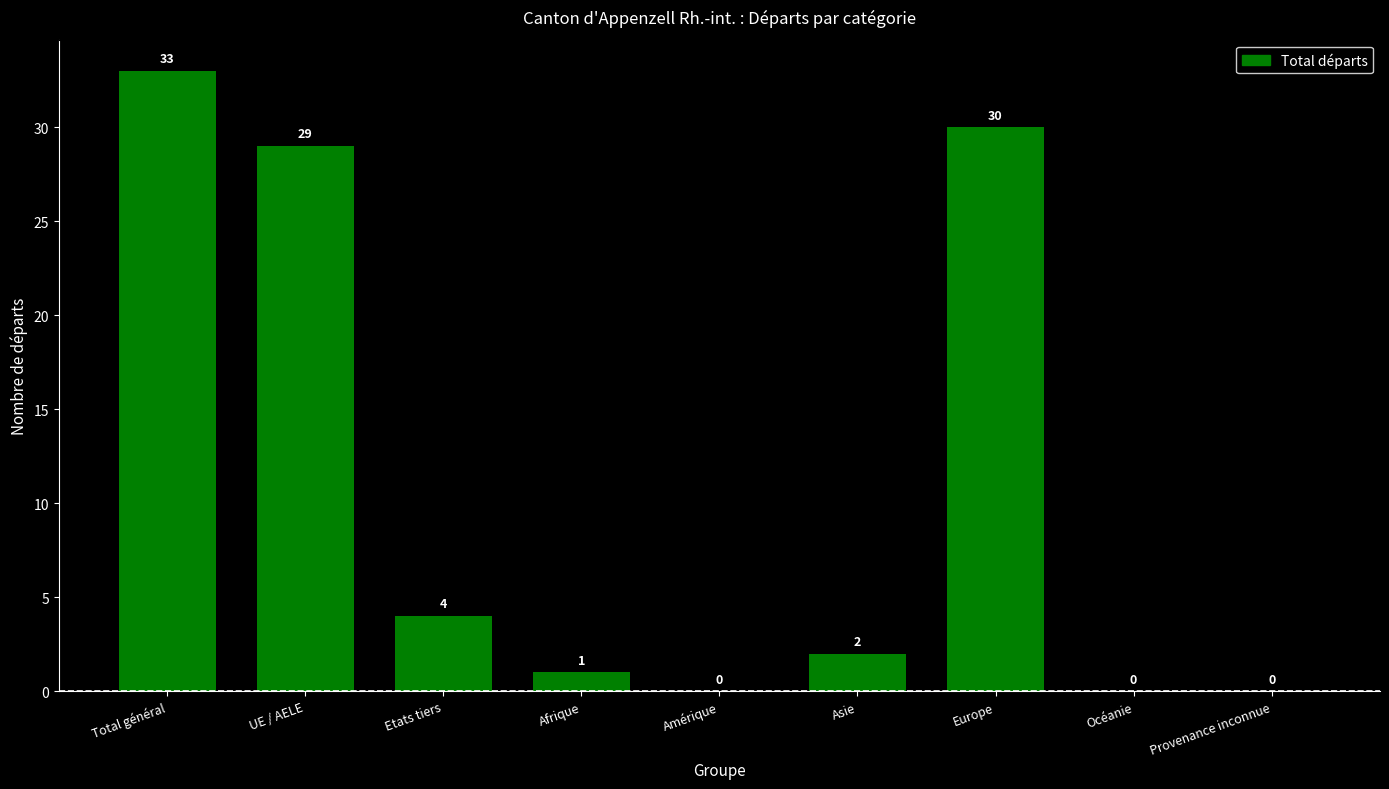

Between Asie and Europe, which is larger?

Europe